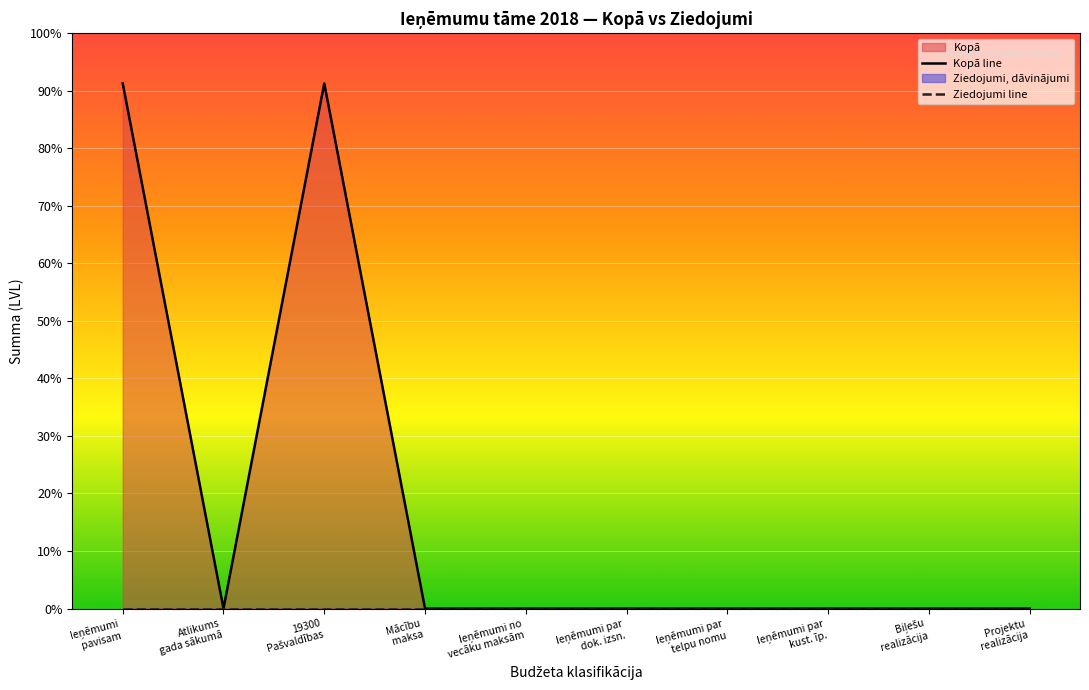

What position from the right is Ieņēmumi
pavisam?

10